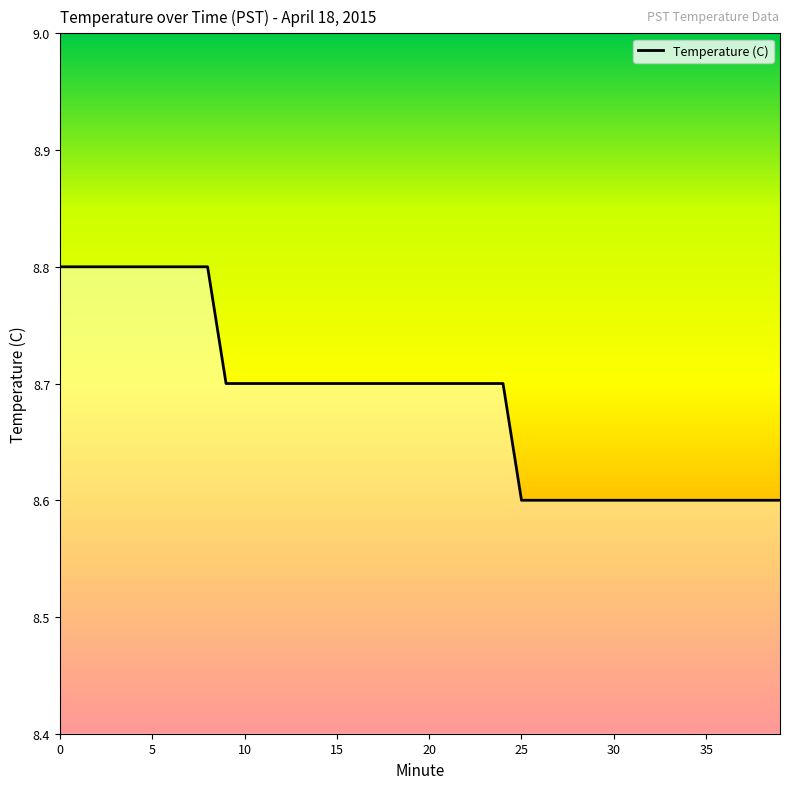

True or false: the data shows 8.7 at 13.

True